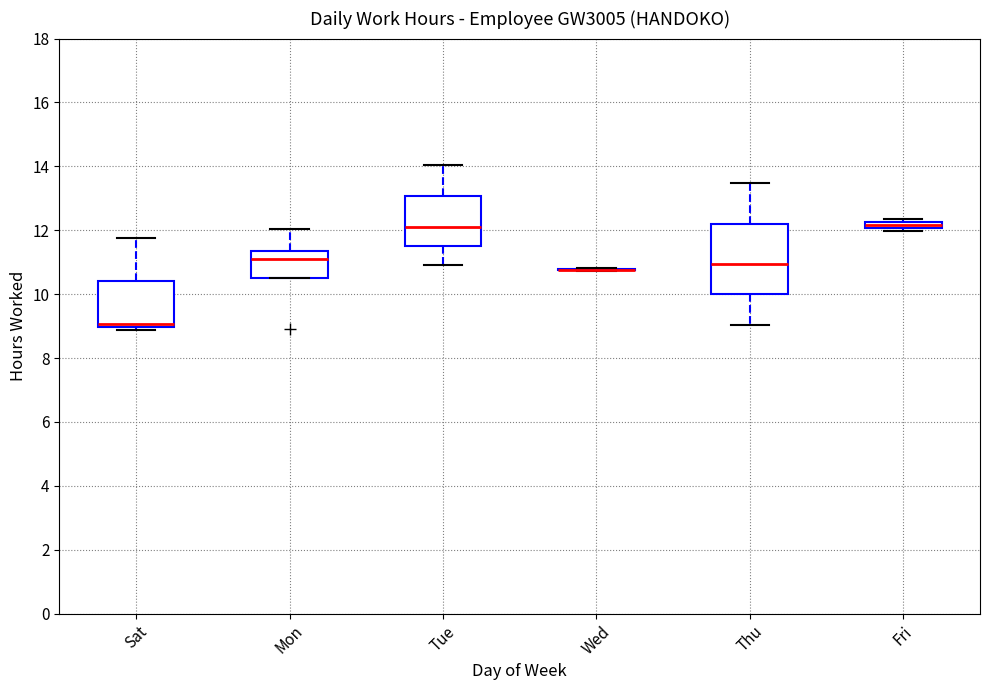

Where is the upper edge of the box for Tue on the y-axis? The values are not printed on the chart, so give them approximately, as read against the axis.

13.0